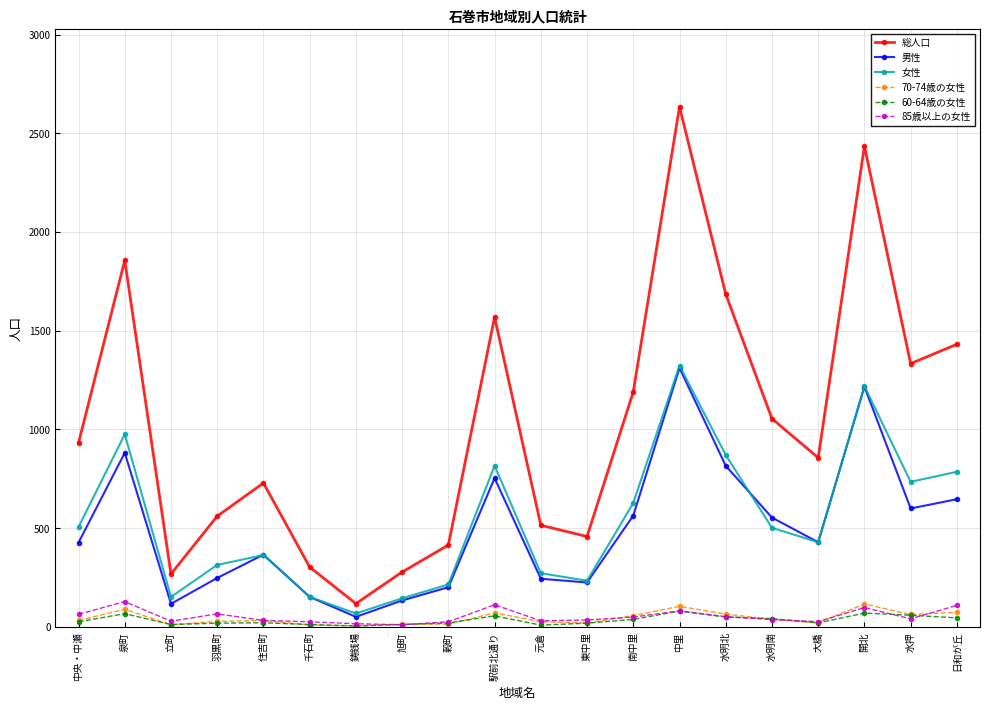

At which category is the sum across all series the highest?

中里